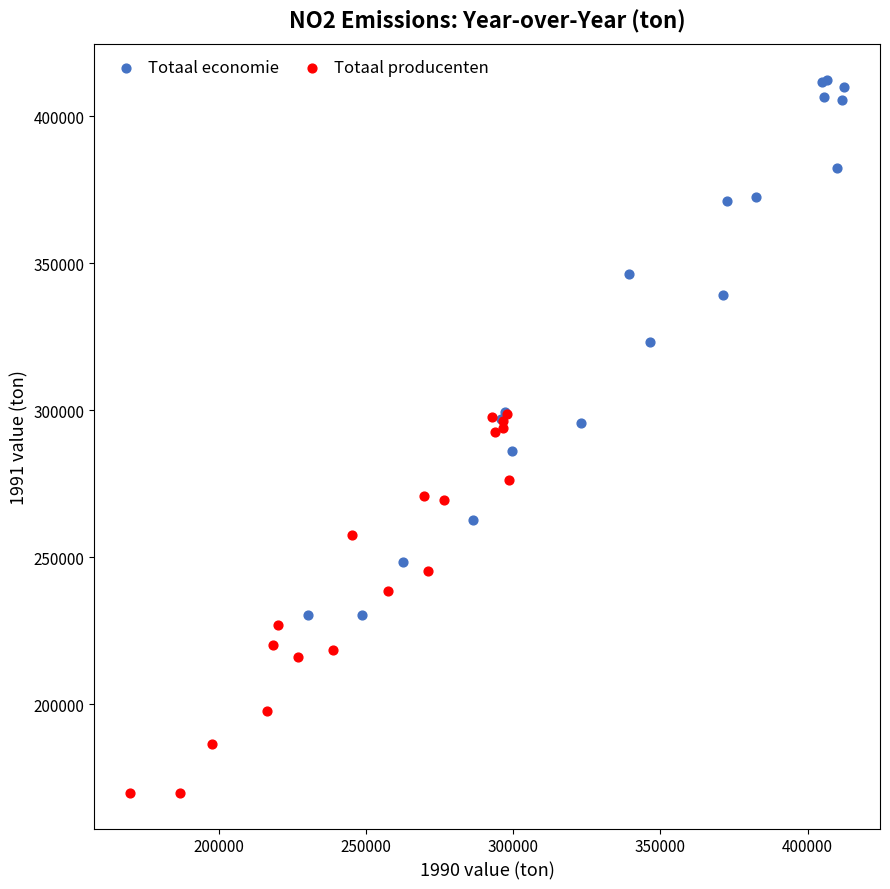

Which series reaches the maximum Y coordinate?

Totaal economie